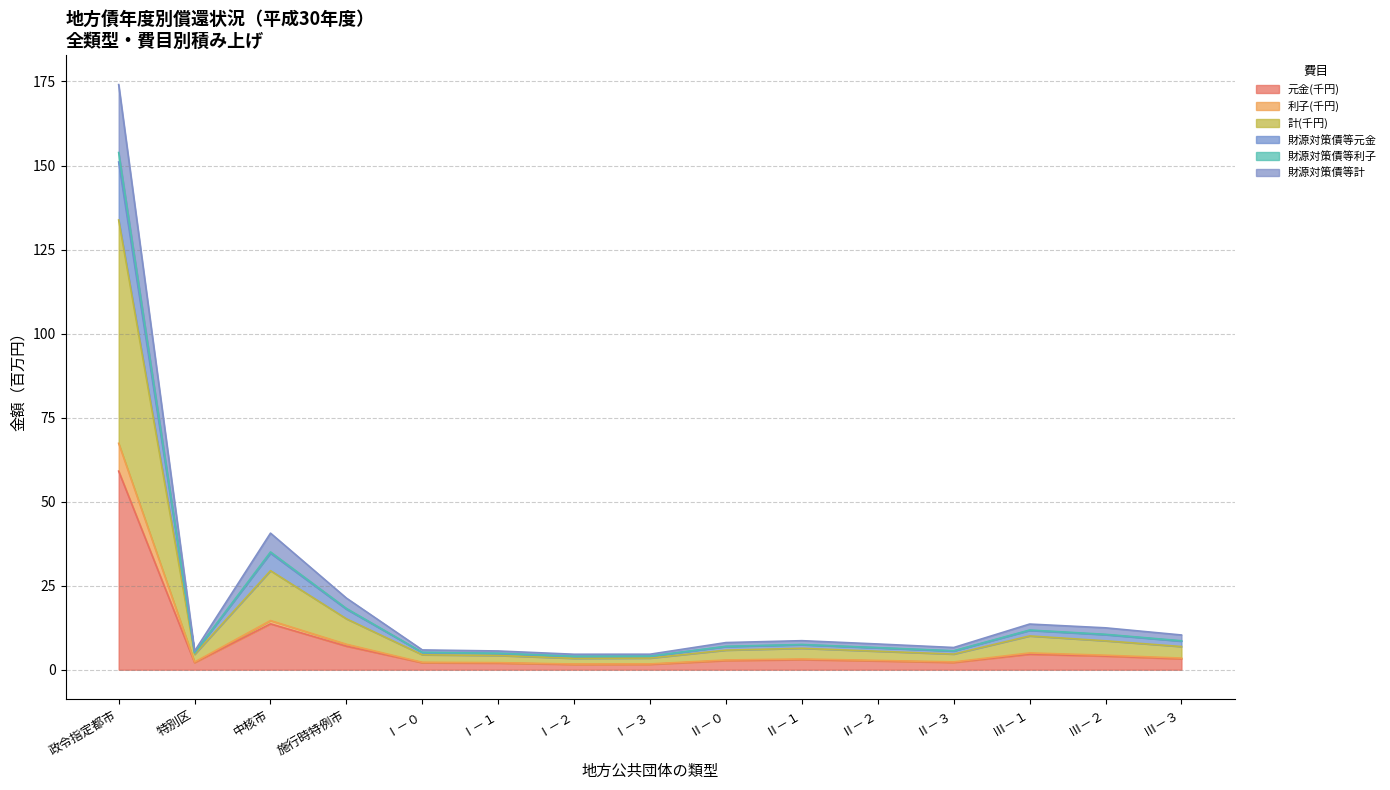

Is it true that 元金(千円) equals 1.0 at Ⅰ－３?

False